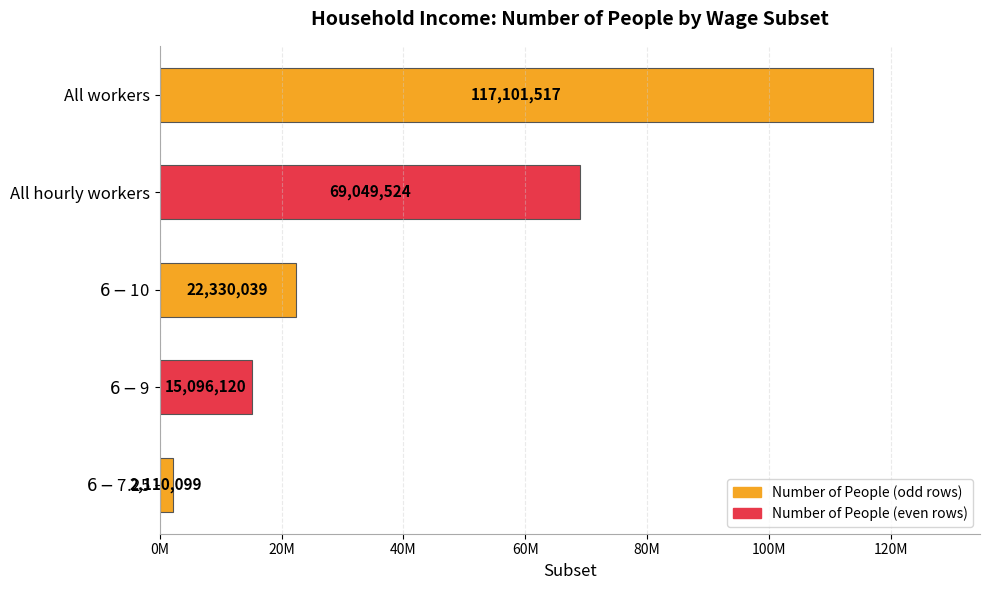

What is the difference between the second highest and minimum values?

66939425.4